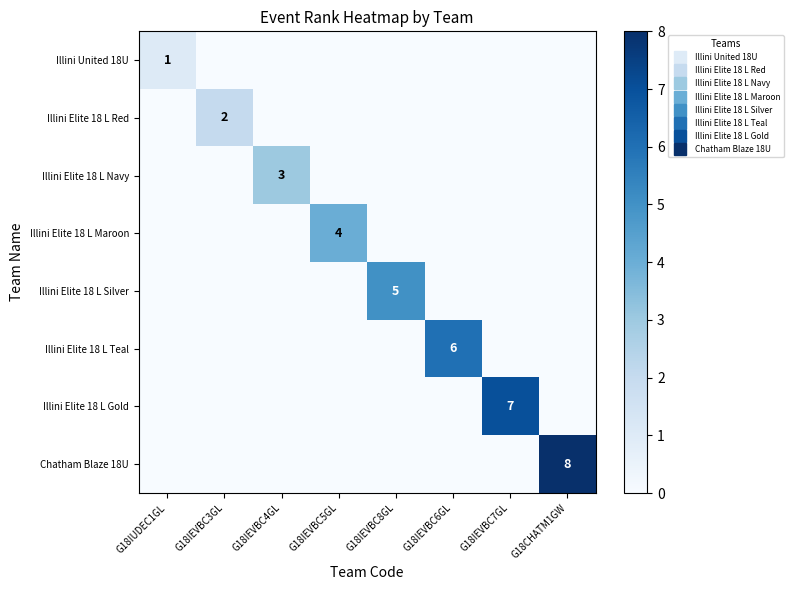

Rank the series at G18IEVBC7GL from lowest to highest value.

Illini United 18U, Illini Elite 18 L Red, Illini Elite 18 L Navy, Illini Elite 18 L Maroon, Illini Elite 18 L Silver, Illini Elite 18 L Teal, Chatham Blaze 18U, Illini Elite 18 L Gold